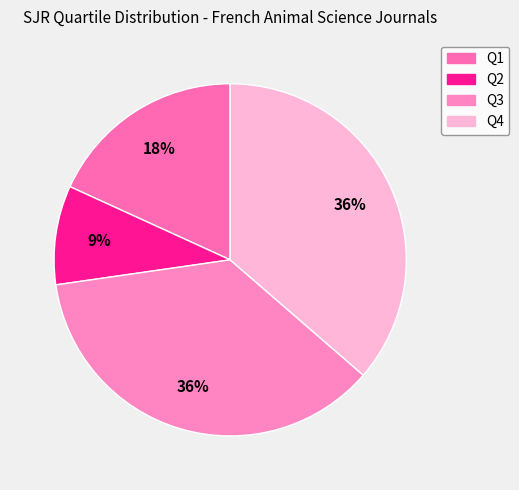

Does Q1 account for over 50% of the chart?

No